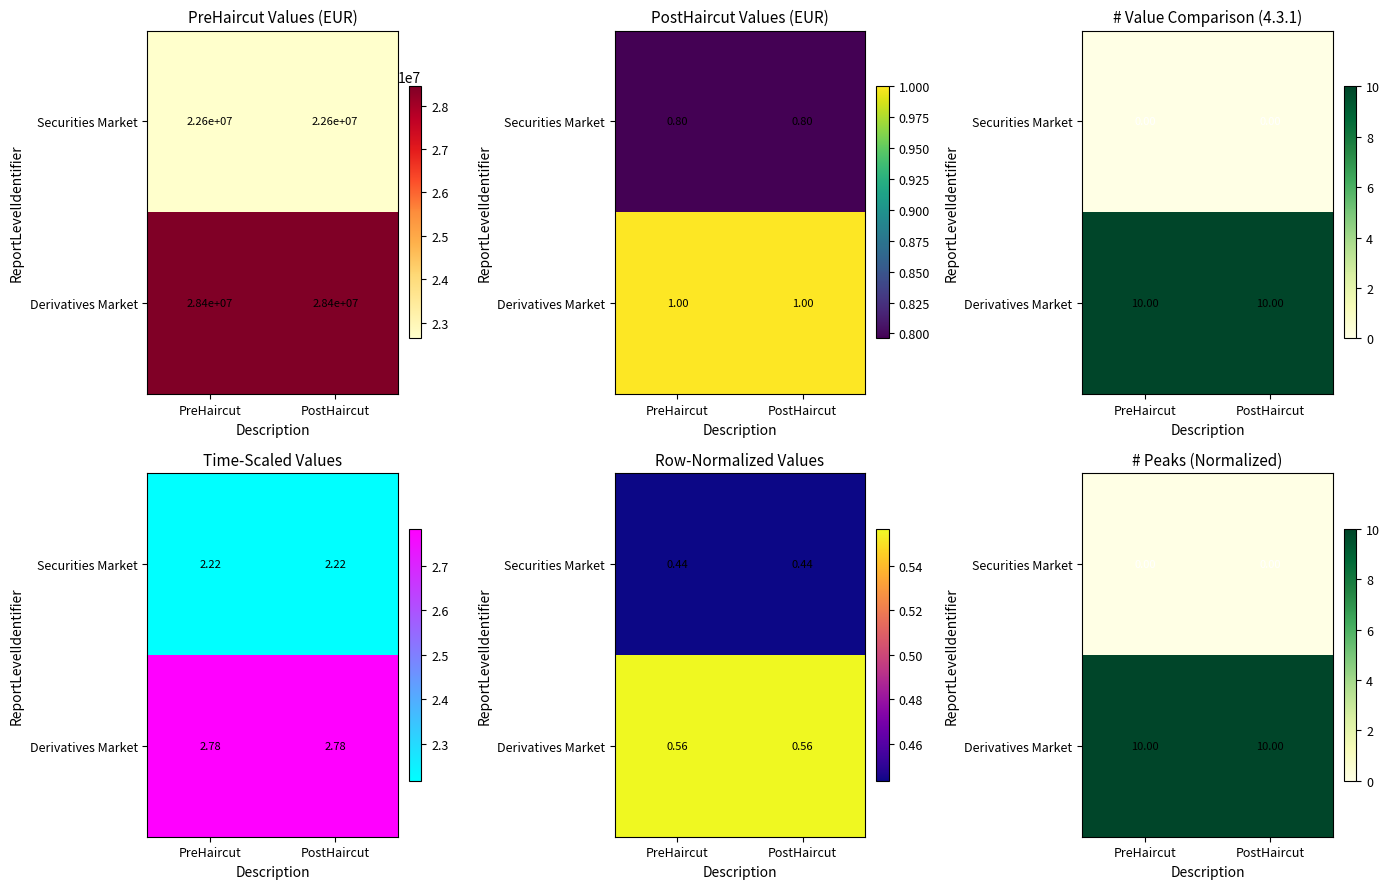

Where is Derivatives Market nearest to the value 10?

PreHaircut